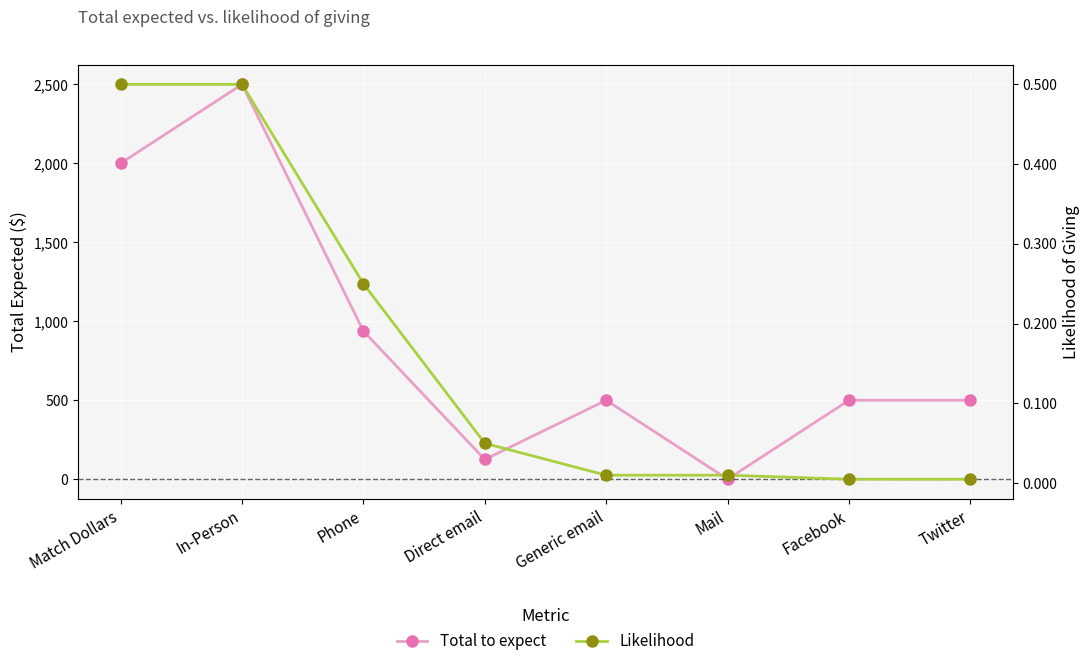

The Total to expect series shows 500.0 at Generic email. True or false?

True